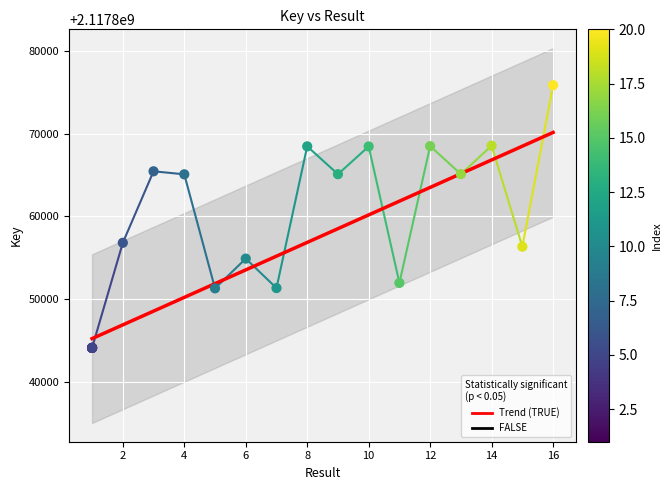

What is the change in value from 11 to 15?

+4376